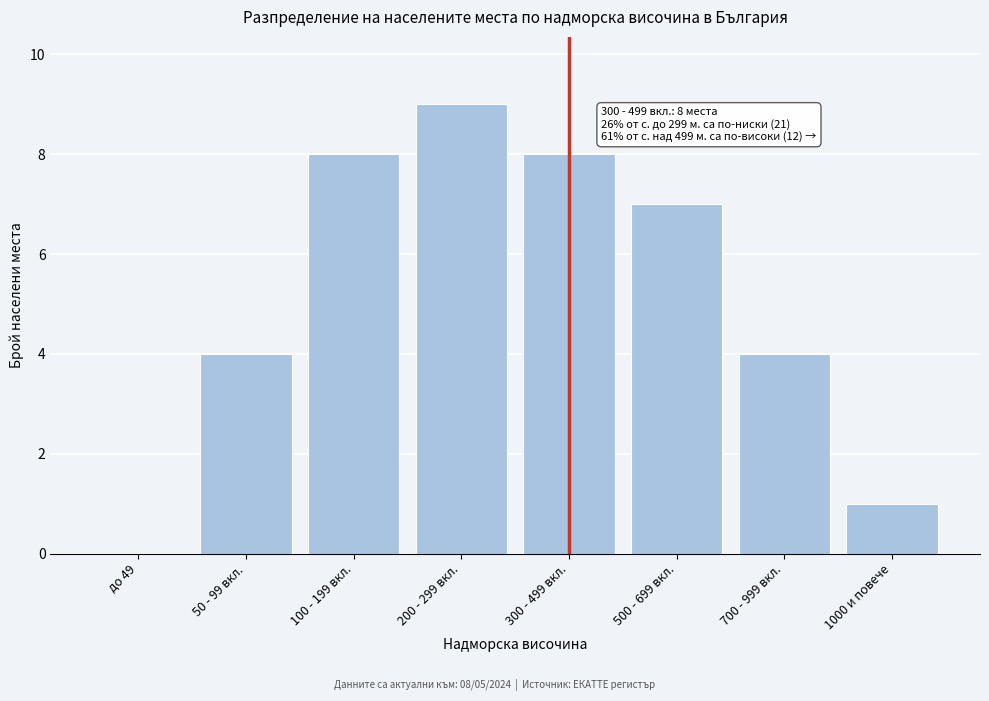

Reading left to right, list all the values displayed in this chart.

до 49=0	50 - 99 вкл.=4	100 - 199 вкл.=8	200 - 299 вкл.=9	300 - 499 вкл.=8	500 - 699 вкл.=7	700 - 999 вкл.=4	1000 и повече=1